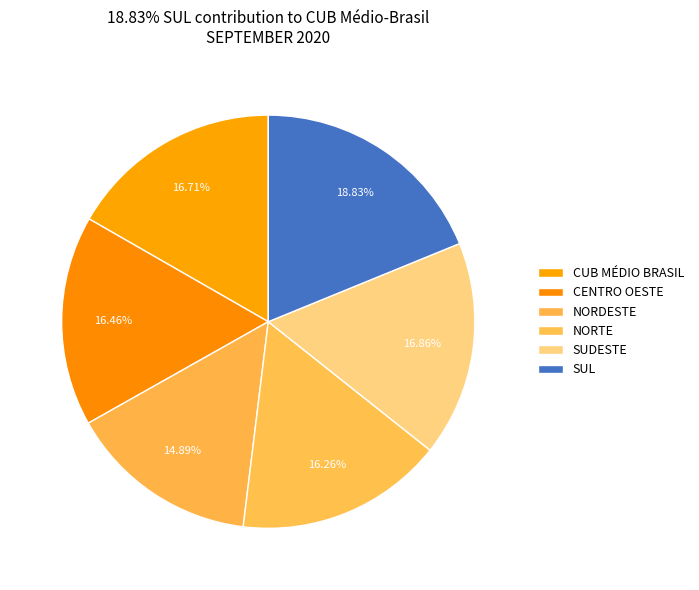

Is it true that NORTE is 31% of the pie?

False